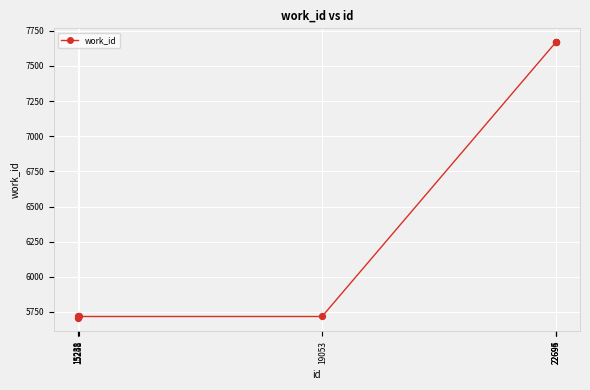

What is the ratio of the value at 22694 to the value at 15238?

1.3